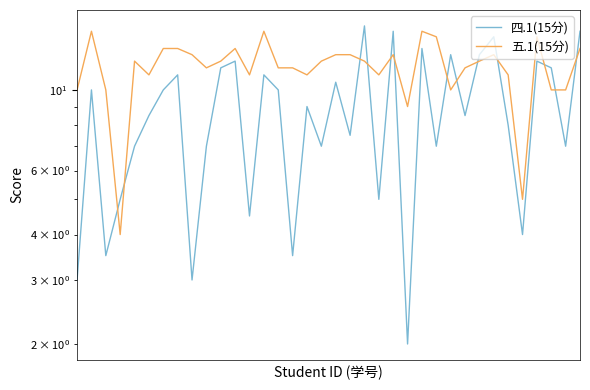

The 五.1(15分) series shows 11.0 at 30. True or false?

True